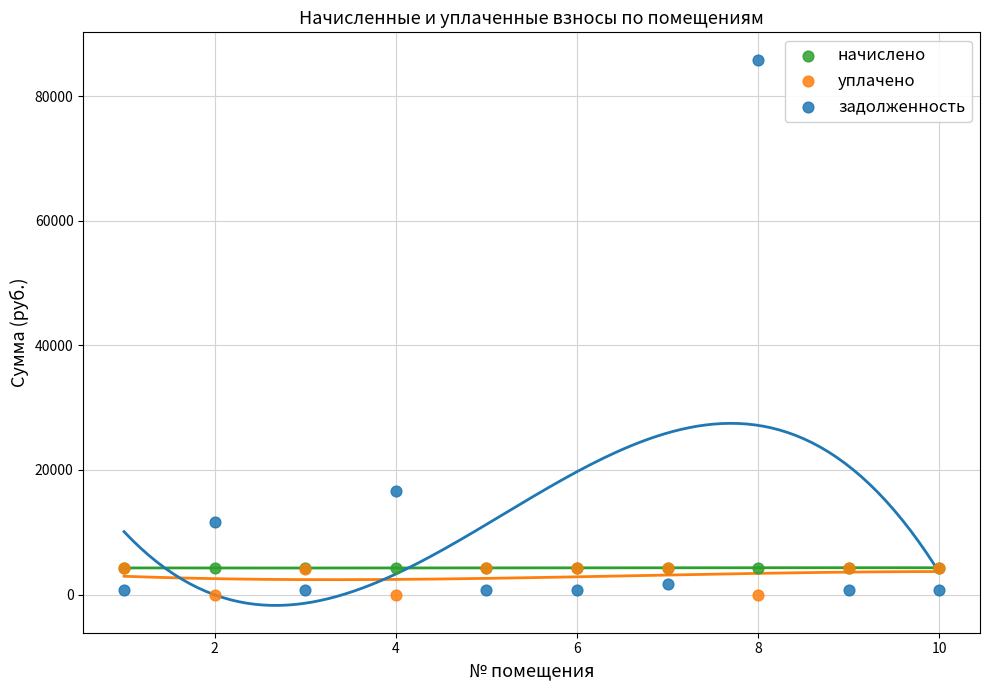

Across all series, what Y value is closest to 42929?

16638.6